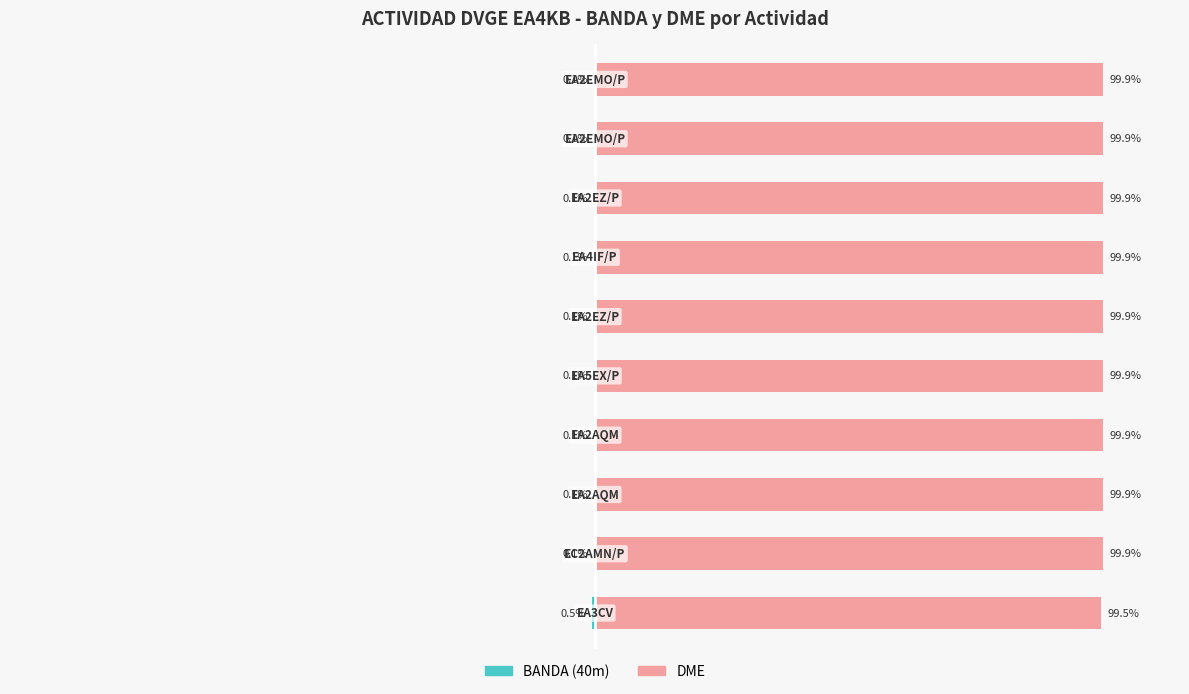

What is the sum of the DME values at 8 and 2?

199.8